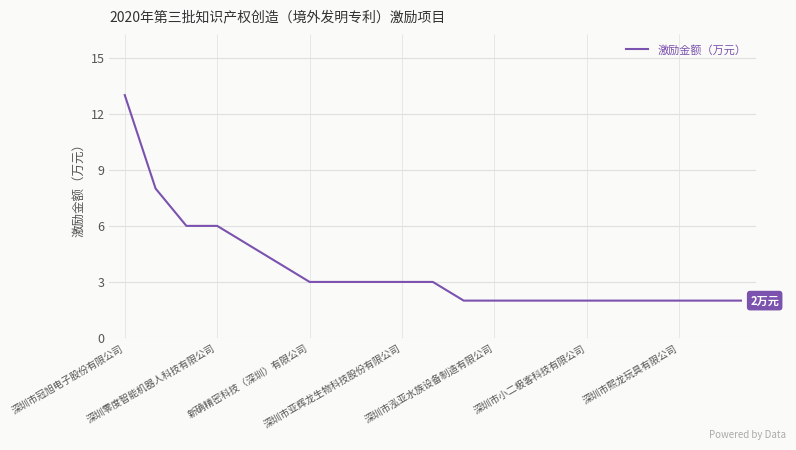

What is the greatest value displayed?

13